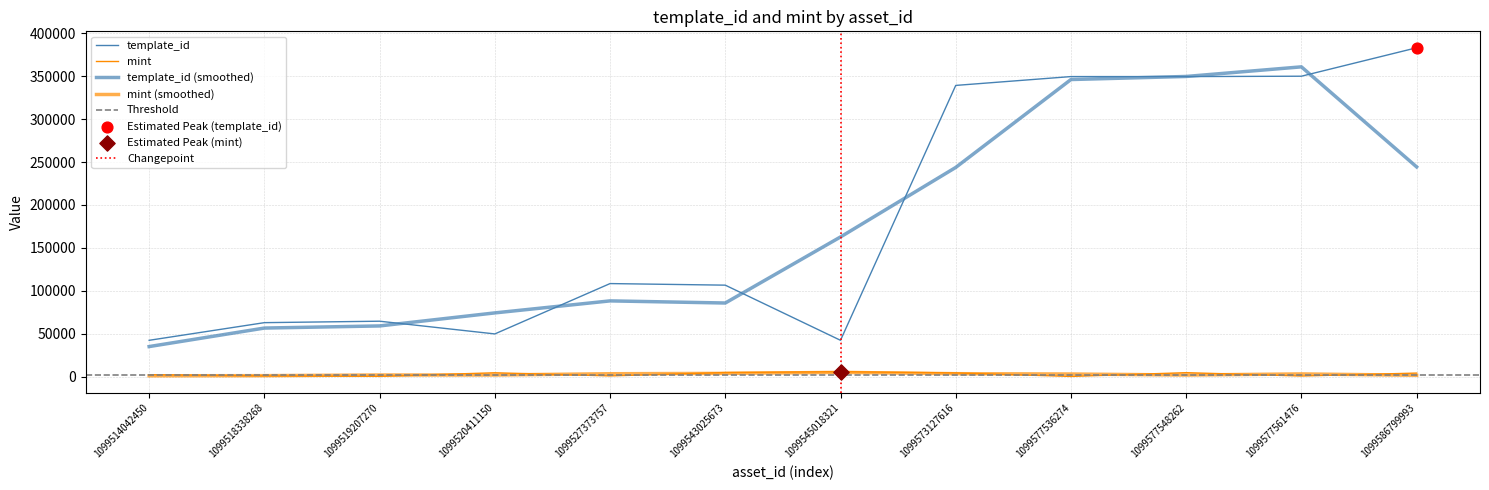

Which series has the largest Y range (max minus min)?

template_id